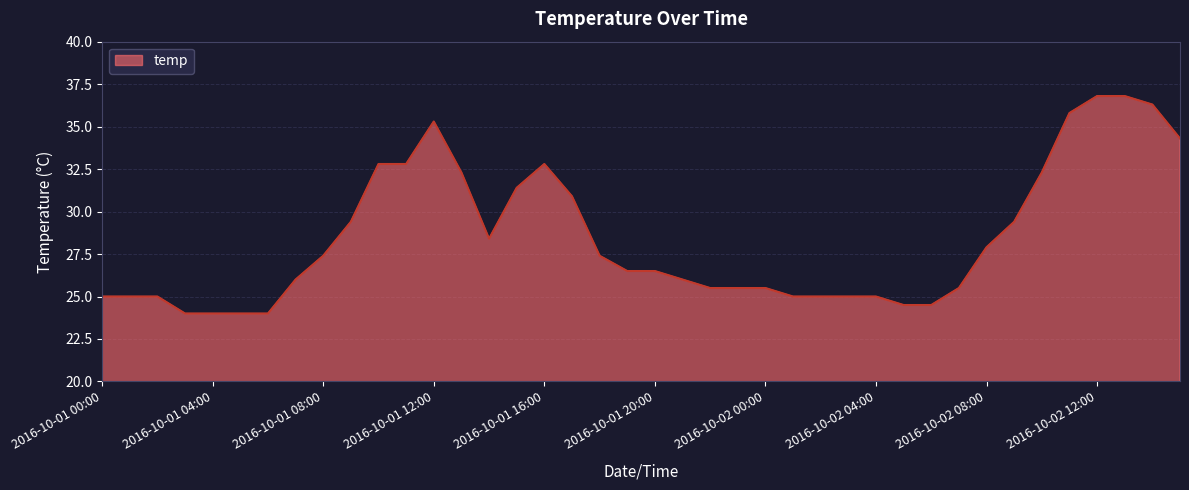

Reading left to right, list all the values displayed in this chart.

25.0	25.0	25.0	24.0	24.0	24.0	24.0	26.0	27.4	29.4	32.8	32.8	35.3	32.3	28.4	31.4	32.8	30.9	27.4	26.5	26.5	26.0	25.5	25.5	25.5	25.0	25.0	25.0	25.0	24.5	24.5	25.5	27.9	29.4	32.3	35.8	36.8	36.8	36.3	34.3